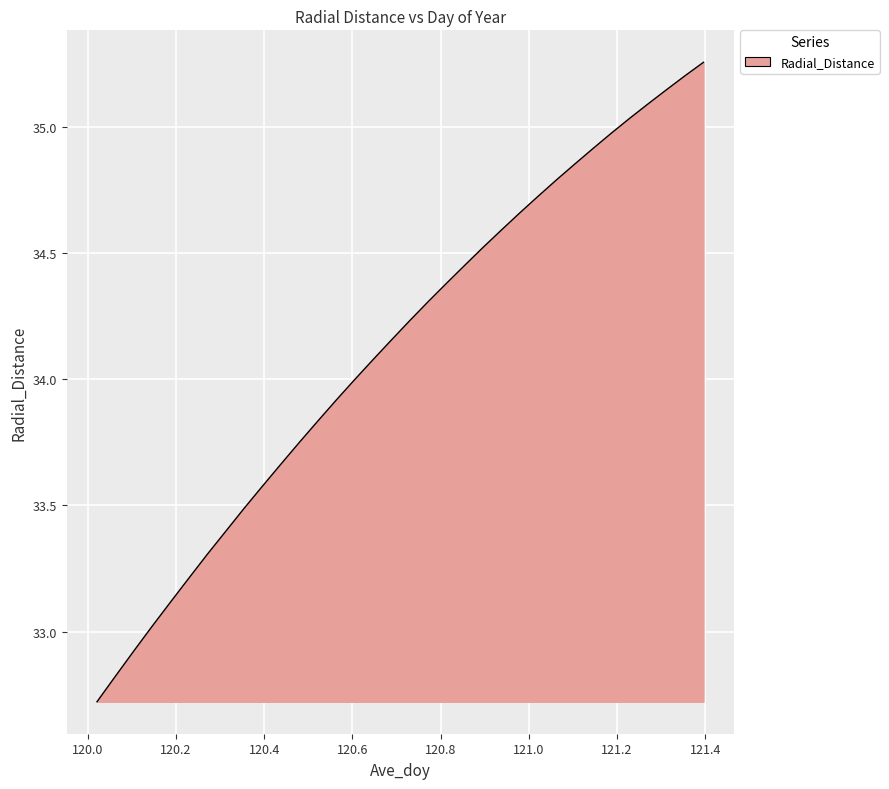

What is the difference between the maximum and minimum values?

2.5